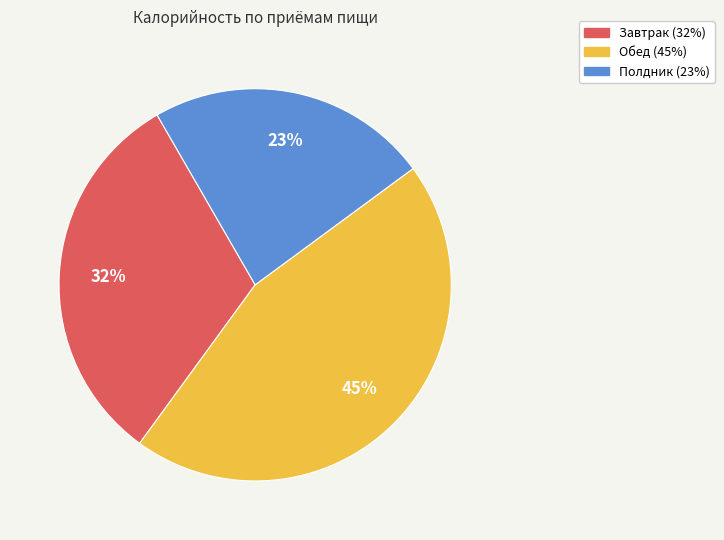

Is Завтрак the majority of the pie?

No